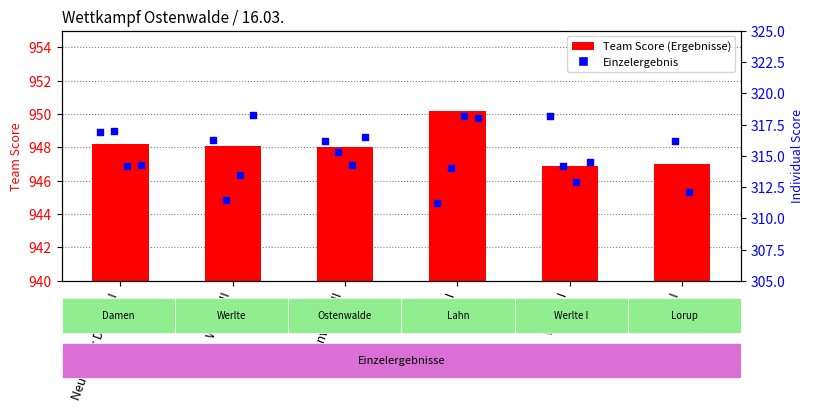

Is the value of Neubörger Damen I at Ostenwalde II greater than the value of Ostenwalde II at Werlte II?

No